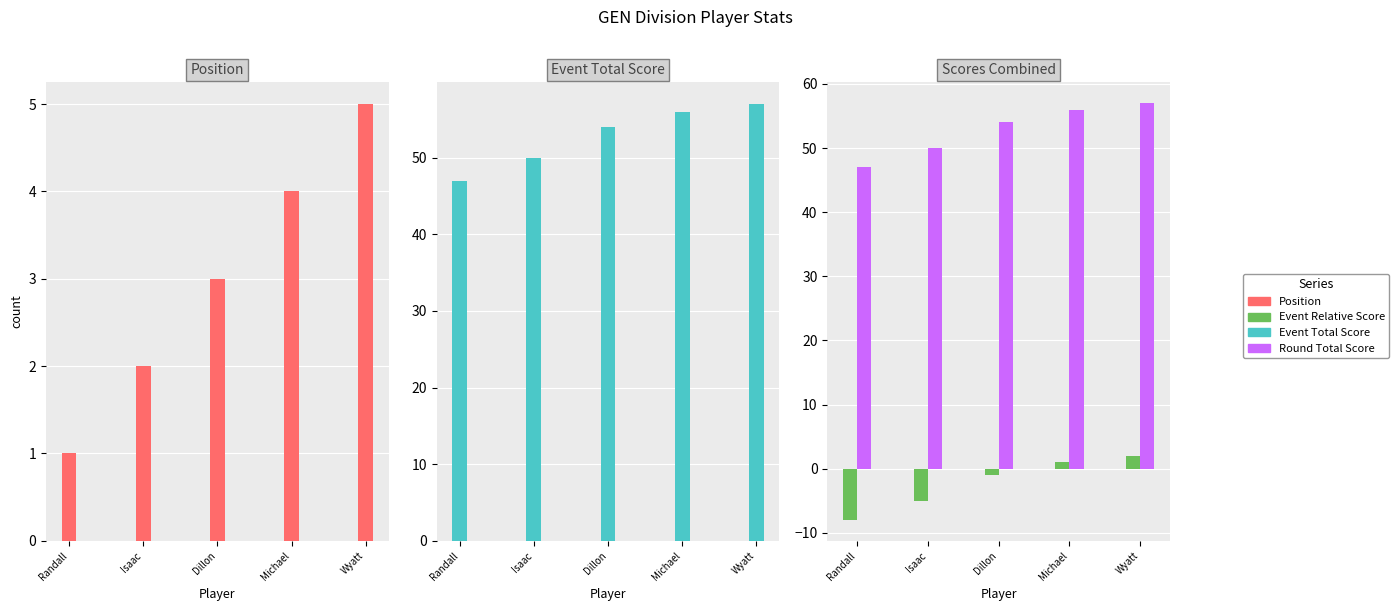

Is the value of Event Relative Score at Isaac greater than the value of Round Total Score at Michael?

No